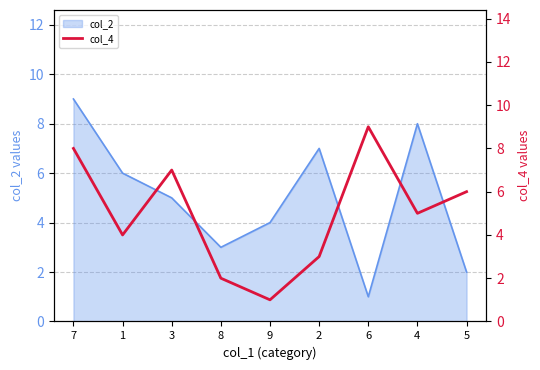

Reading right to left, what are all the values shown in this chart?

5=6	4=5	6=9	2=3	9=1	8=2	3=7	1=4	7=8